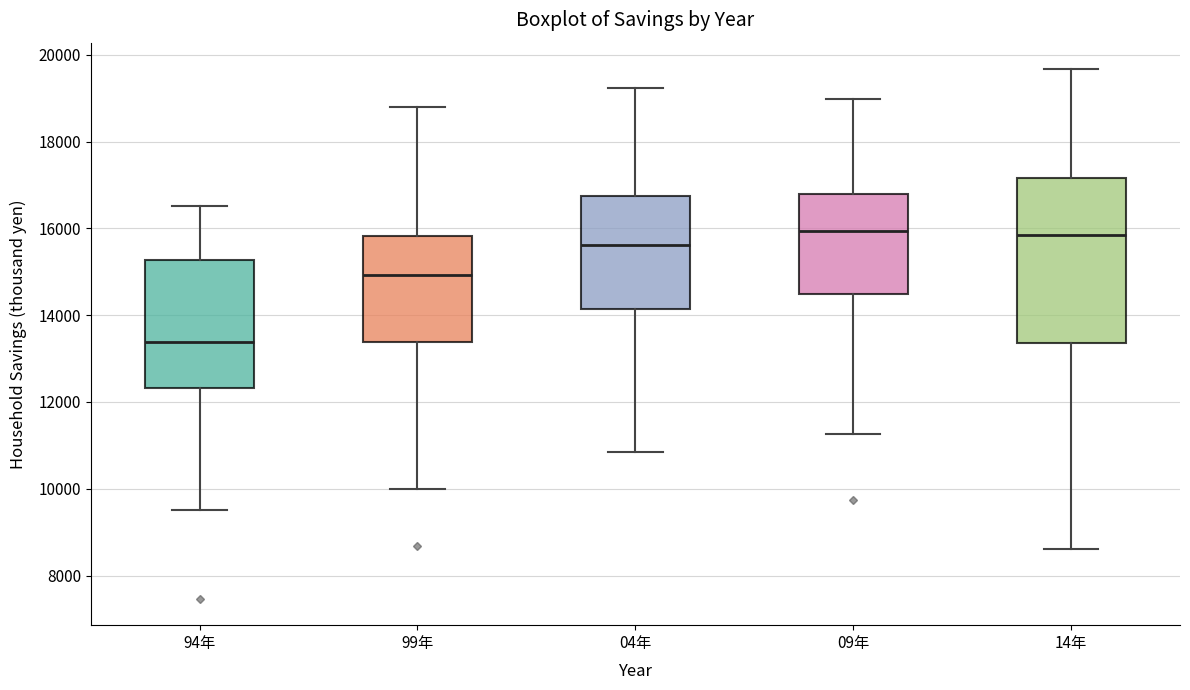

Reading left to right, read every box against the y-axis: the position of its median line, the range the box covers, and the ends of its whiskers. The values are not printed on the chart, so give them approximately, as read against the axis.

94年: median 13400, box 12400 to 15200, whiskers 9600 to 16600
99年: median 15000, box 13400 to 15800, whiskers 10000 to 18800
04年: median 15600, box 14200 to 16800, whiskers 10800 to 19200
09年: median 16000, box 14400 to 16800, whiskers 11200 to 19000
14年: median 15800, box 13400 to 17200, whiskers 8600 to 19600